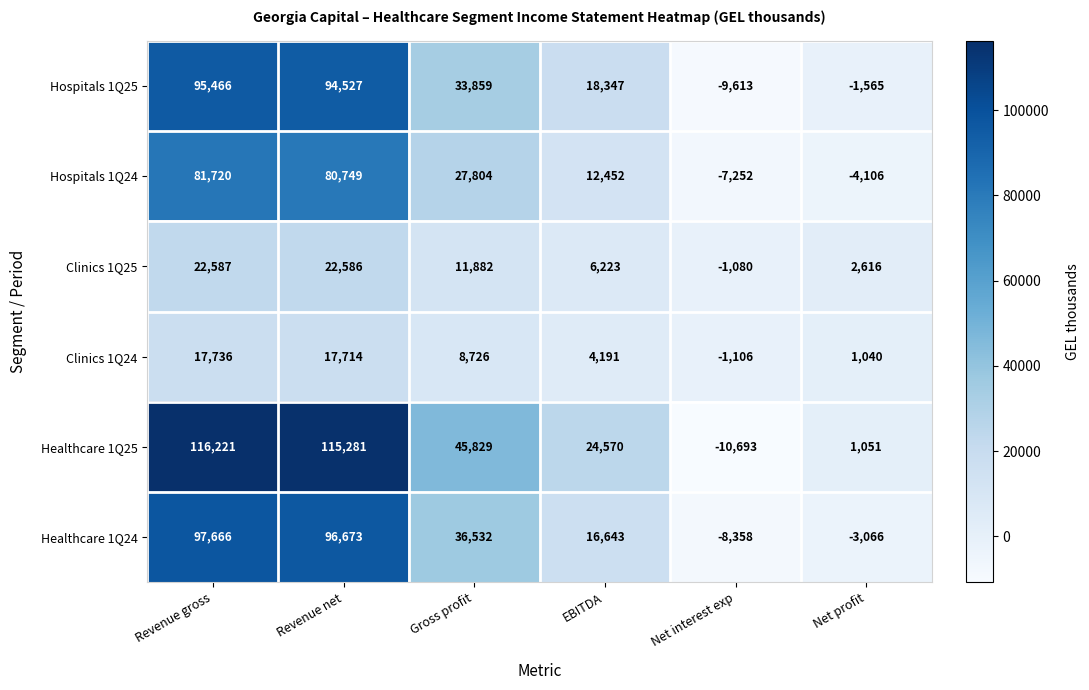

What is the difference between the maximum and minimum values in the Healthcare 1Q24 series?

106024